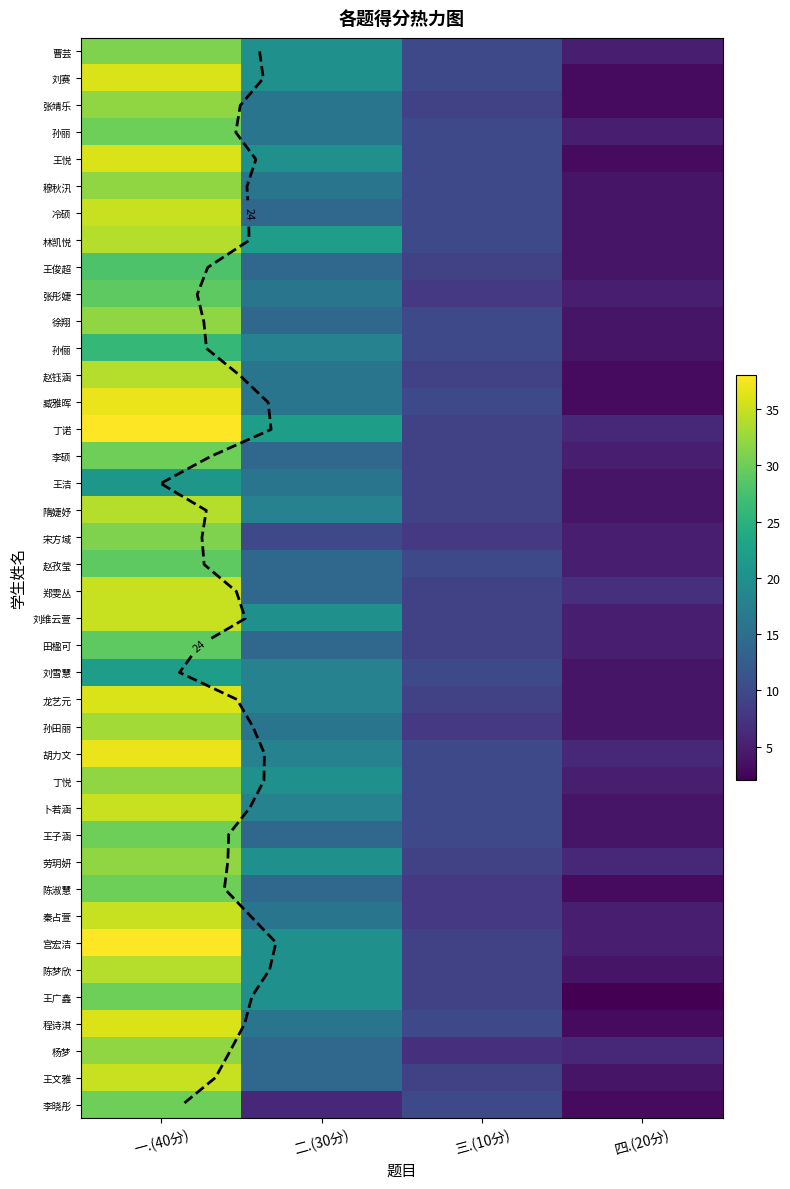

Where is 王悦 nearest to the value 19?

二.(30分)